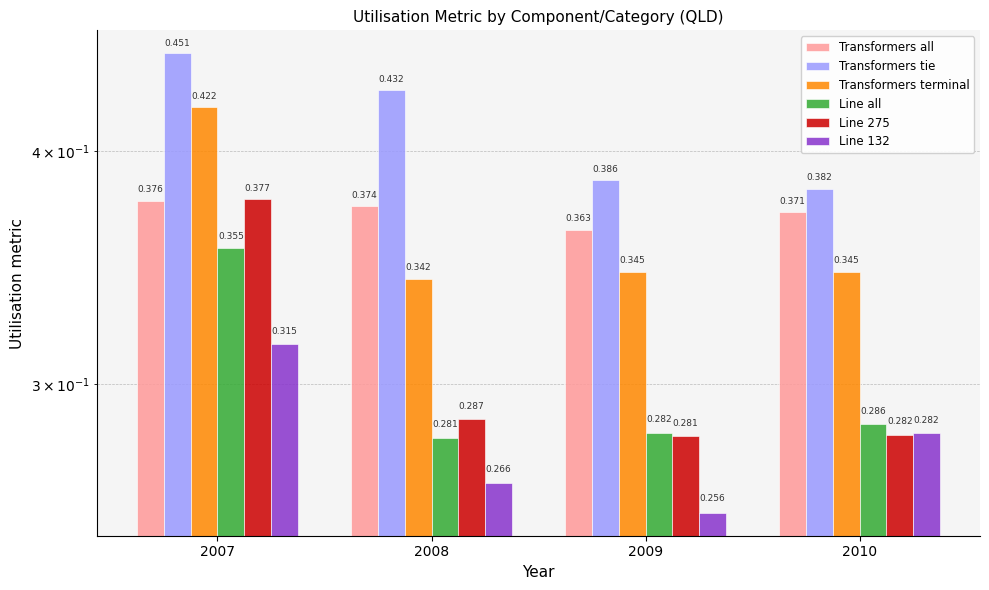

Is the value of Transformers tie at 2010 greater than the value of Line 132 at 2008?

Yes